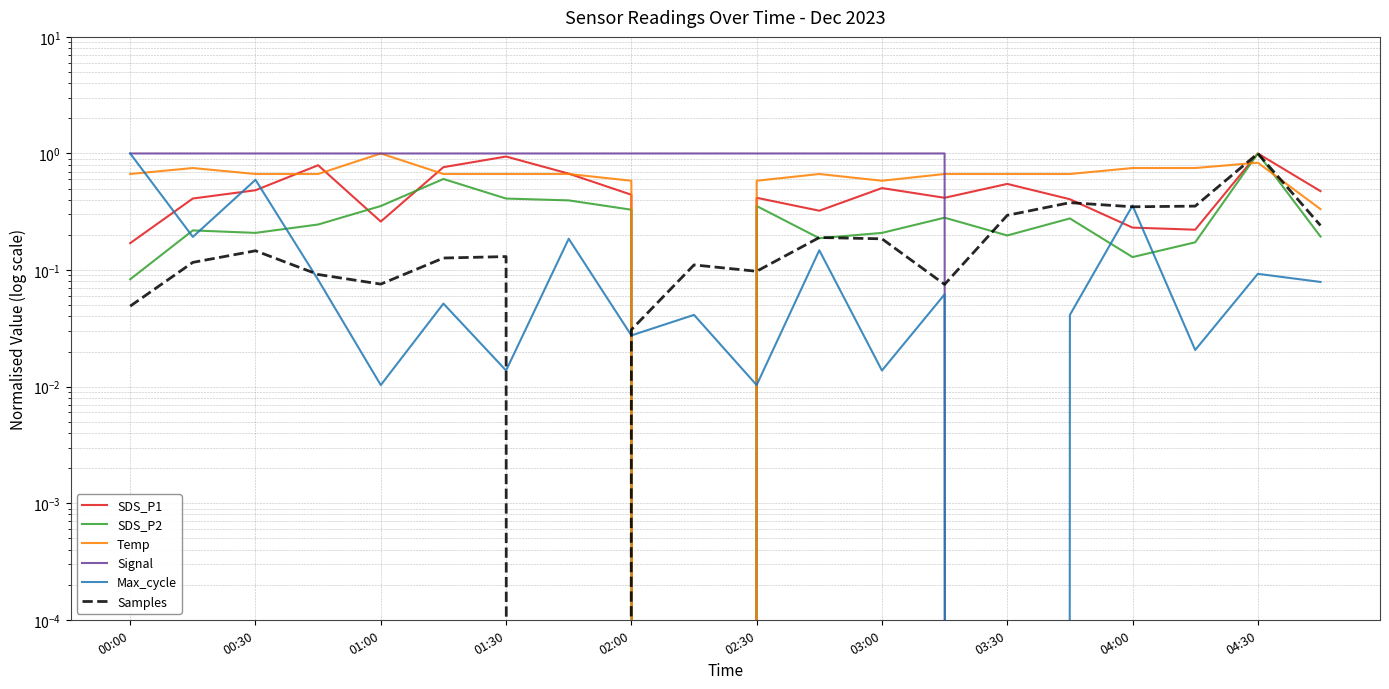

True or false: Max_cycle has a value of 0.0 at 02:30.

False